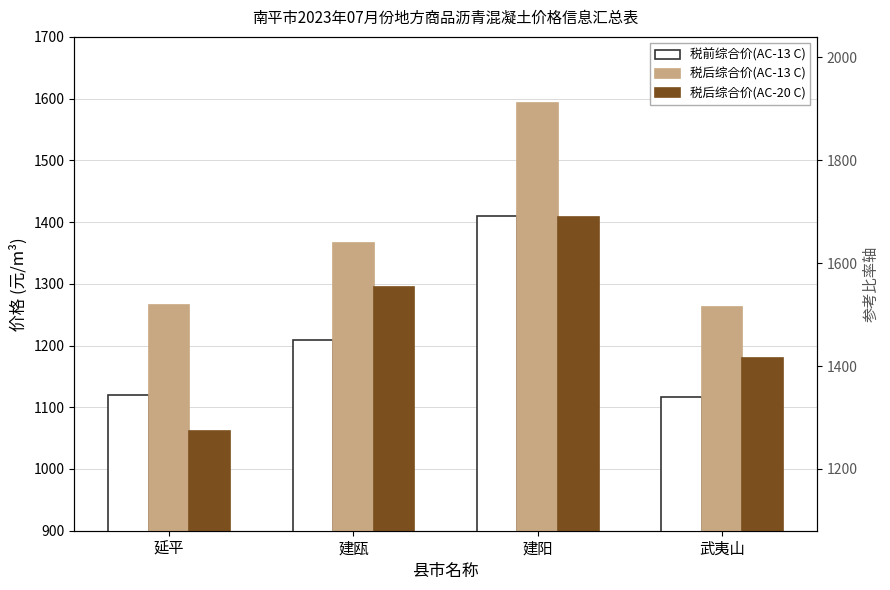

What are all the series names shown in the legend?

税前综合价(AC-13 C), 税后综合价(AC-13 C), 税后综合价(AC-20 C)